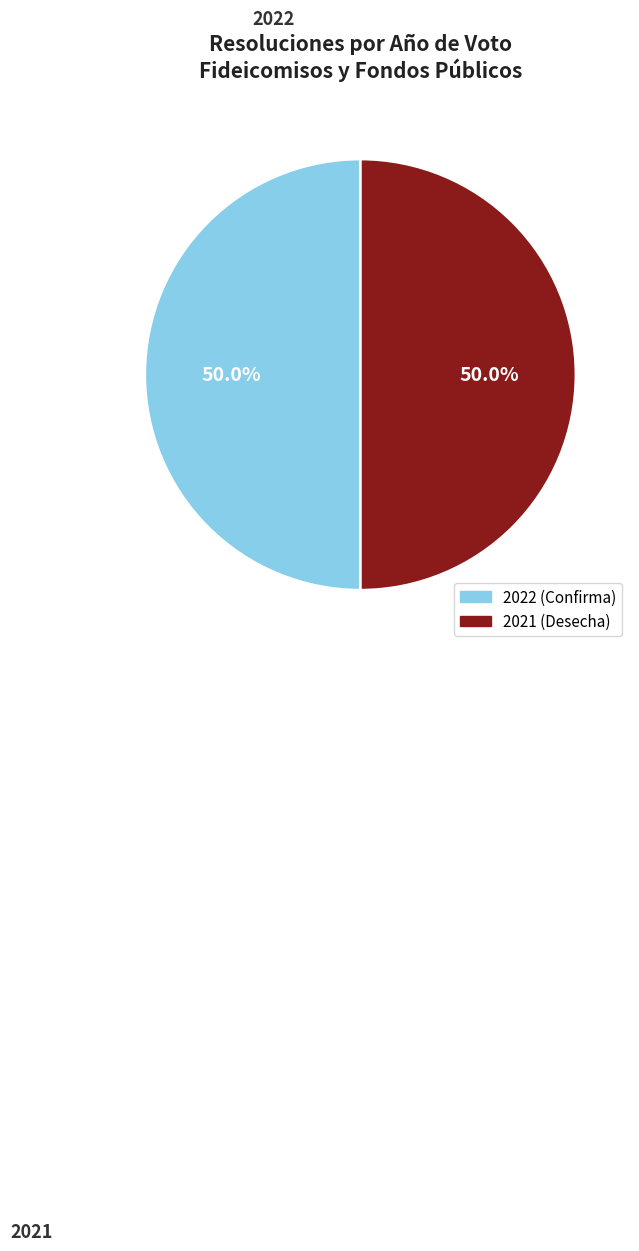

True or false: 2021 accounts for 50% of the total.

True